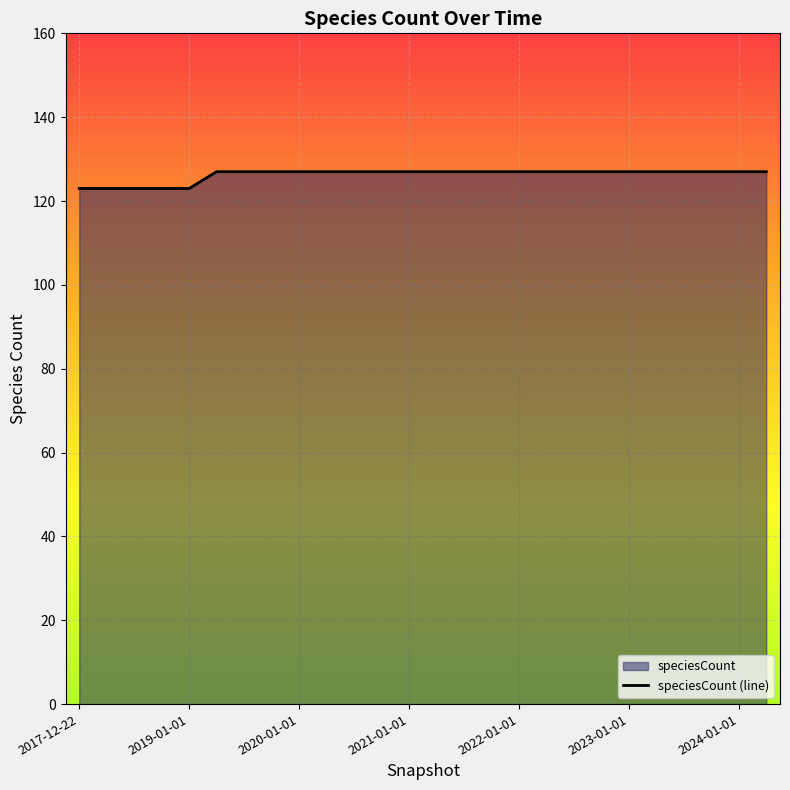

Reading left to right, transcribe all the data shown in this chart.

2017-12-22=123	2018-04-09=123	2018-07-11=123	2018-09-28=123	2019-01-01=123	2019-04-06=127	2019-07-01=127	2019-10-09=127	2020-01-01=127	2020-04-01=127	2020-07-01=127	2020-10-01=127	2021-01-01=127	2021-04-01=127	2021-07-01=127	2021-10-01=127	2022-01-01=127	2022-04-01=127	2022-07-01=127	2022-10-01=127	2023-01-01=127	2023-04-01=127	2023-07-01=127	2023-10-01=127	2024-01-01=127	2024-04-01=127